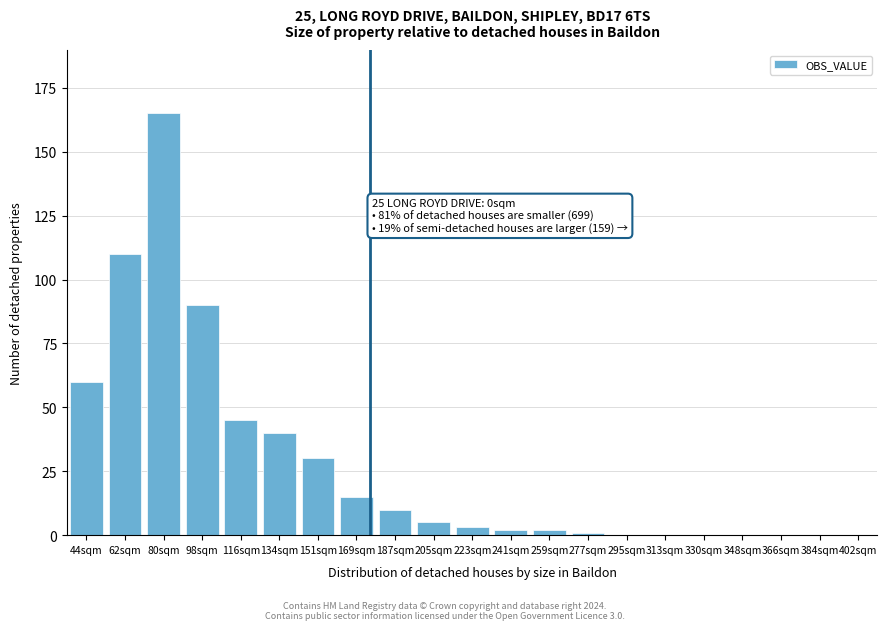

Reading right to left, transcribe all the data shown in this chart.

402sqm=0	384sqm=0	366sqm=0	348sqm=0	330sqm=0	313sqm=0	295sqm=0	277sqm=1	259sqm=2	241sqm=2	223sqm=3	205sqm=5	187sqm=10	169sqm=15	151sqm=30	134sqm=40	116sqm=45	98sqm=90	80sqm=165	62sqm=110	44sqm=60